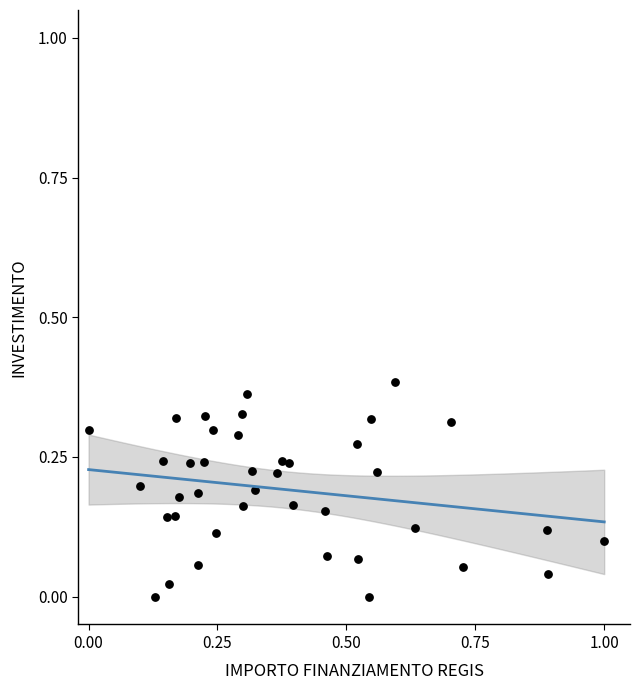

What is the range of X values (max minus min)?

1.0